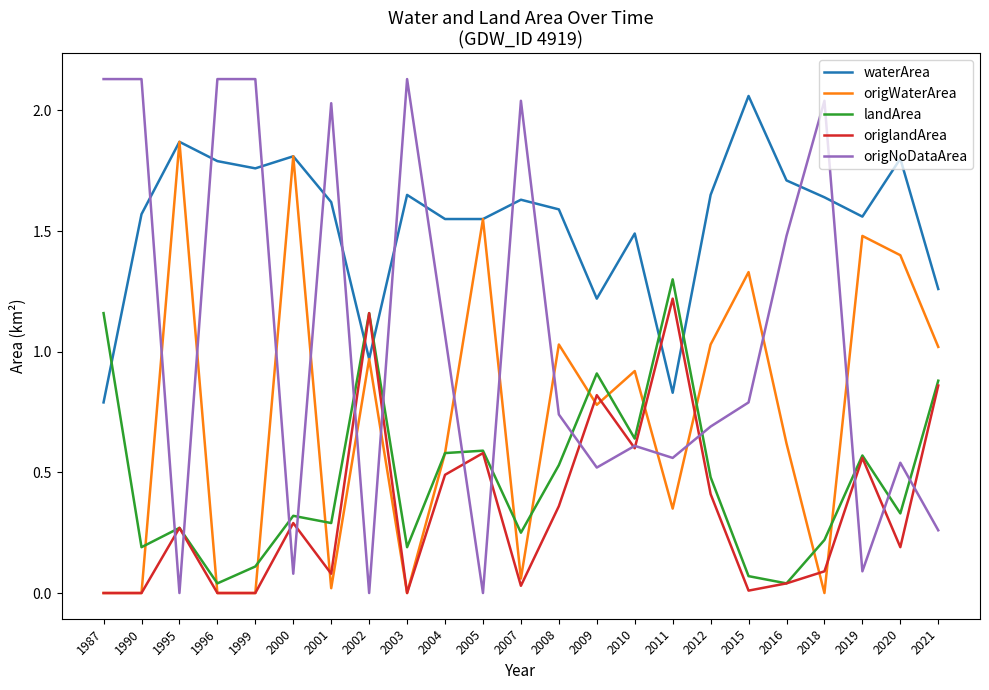

Is it true that origWaterArea equals 0.6 at 1996?

False